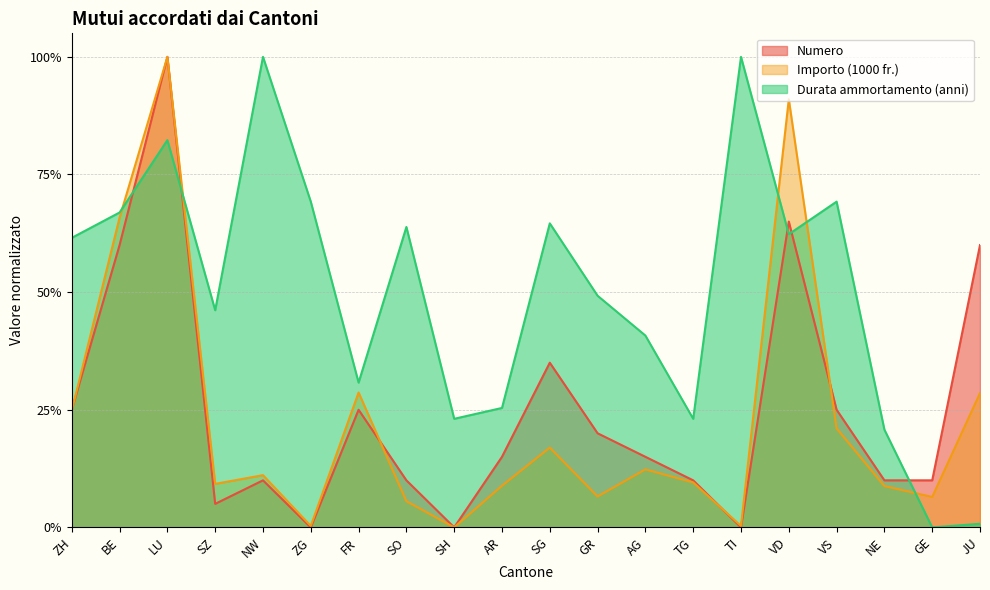

What position from the left is ZH?

1